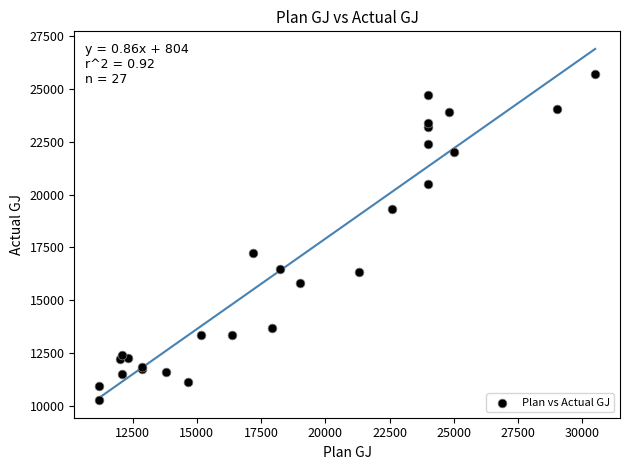

What Y value in the scatter plot is closest to 17995?

17251.0